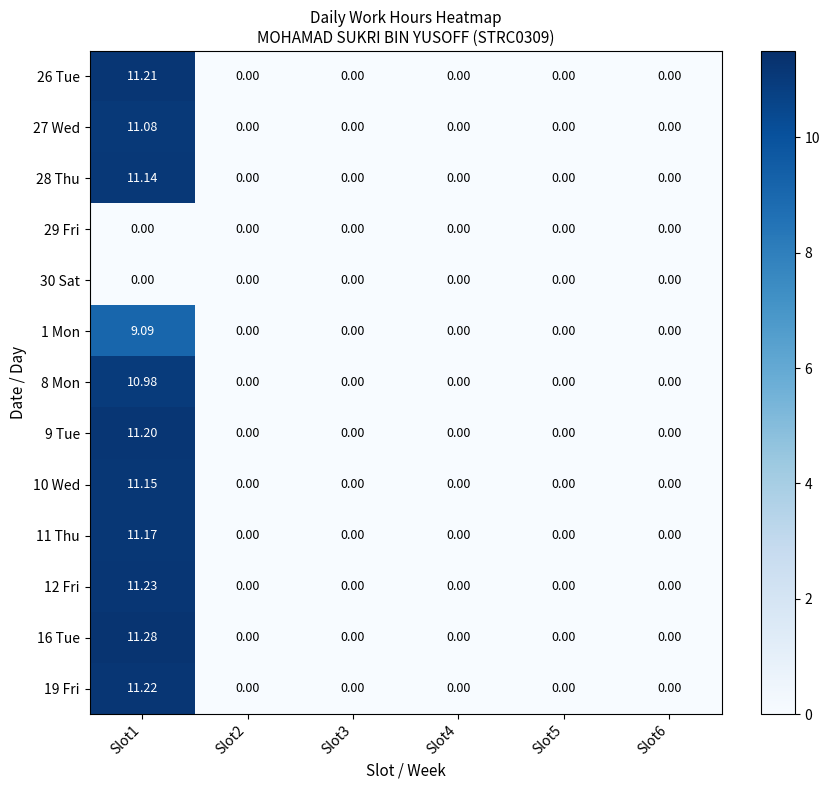

Which series has the widest spread of values?

16 Tue